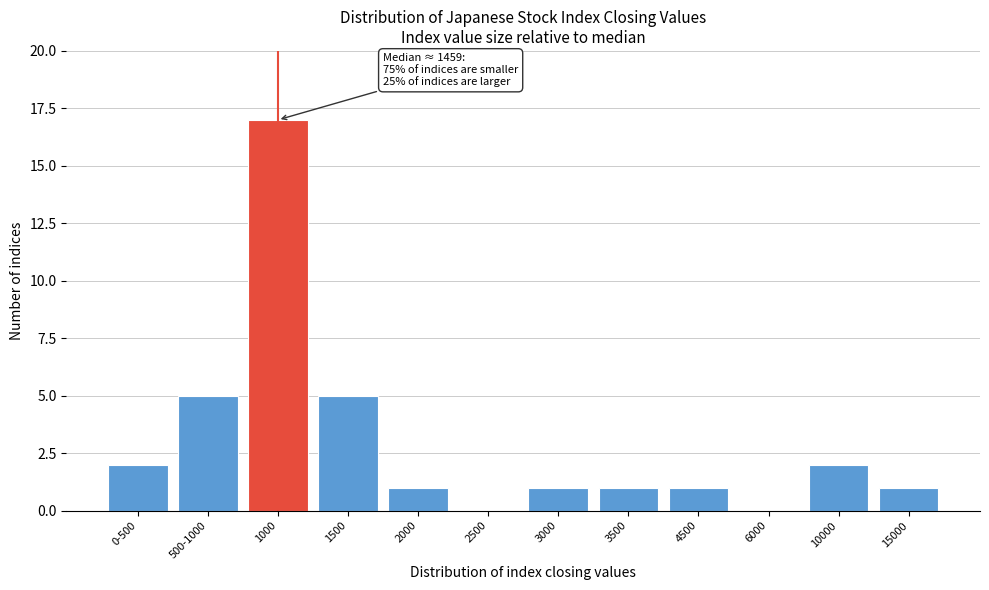

Reading right to left, transcribe all the data shown in this chart.

15000=1	10000=2	6000=0	4500=1	3500=1	3000=1	2500=0	2000=1	1500=5	1000=17	500-1000=5	0-500=2